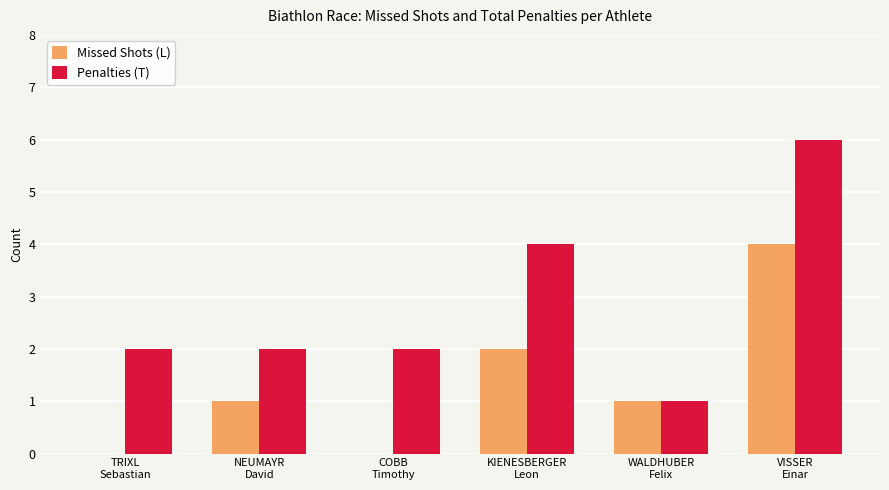

Which series has the largest total across all categories?

Penalties (T)